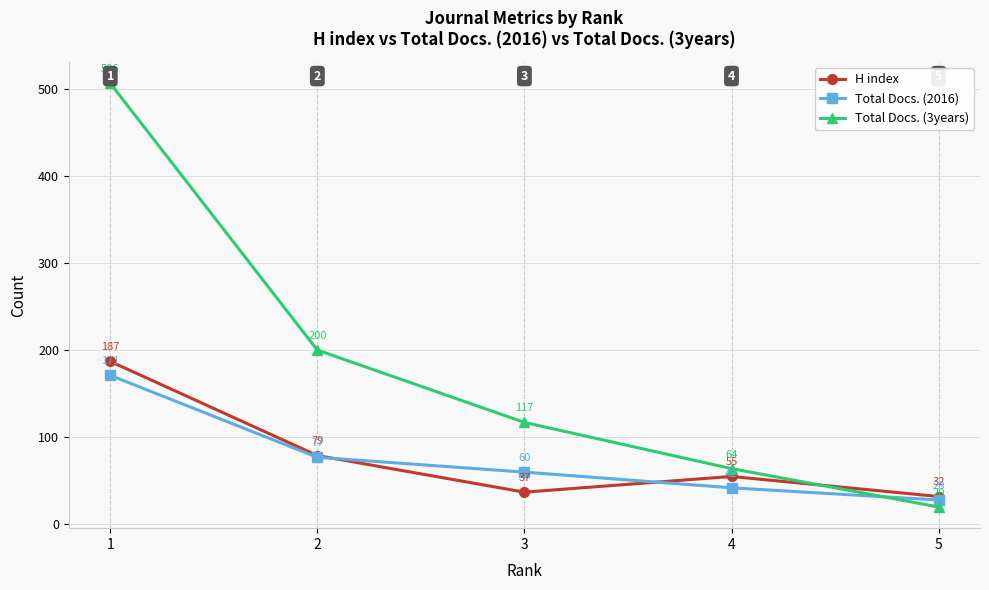

True or false: Total Docs. (3years) and H index intersect in this chart.

True